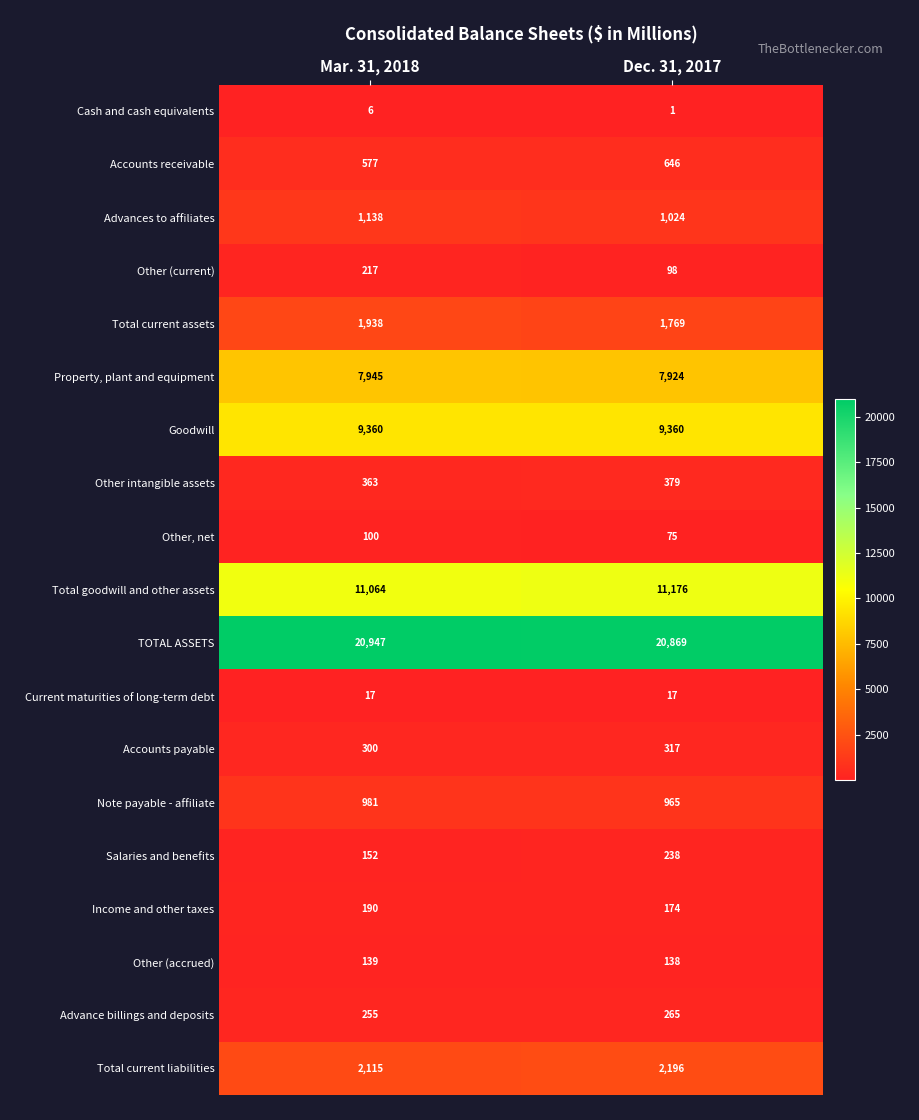

Count the number of categories in the chart.

2